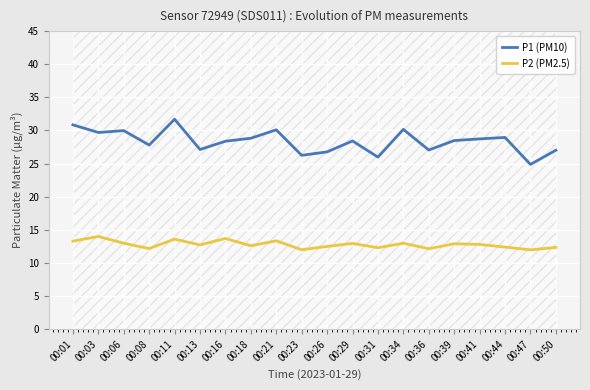

What is the approximate value of P2 (PM2.5) at 00:06?

13.0